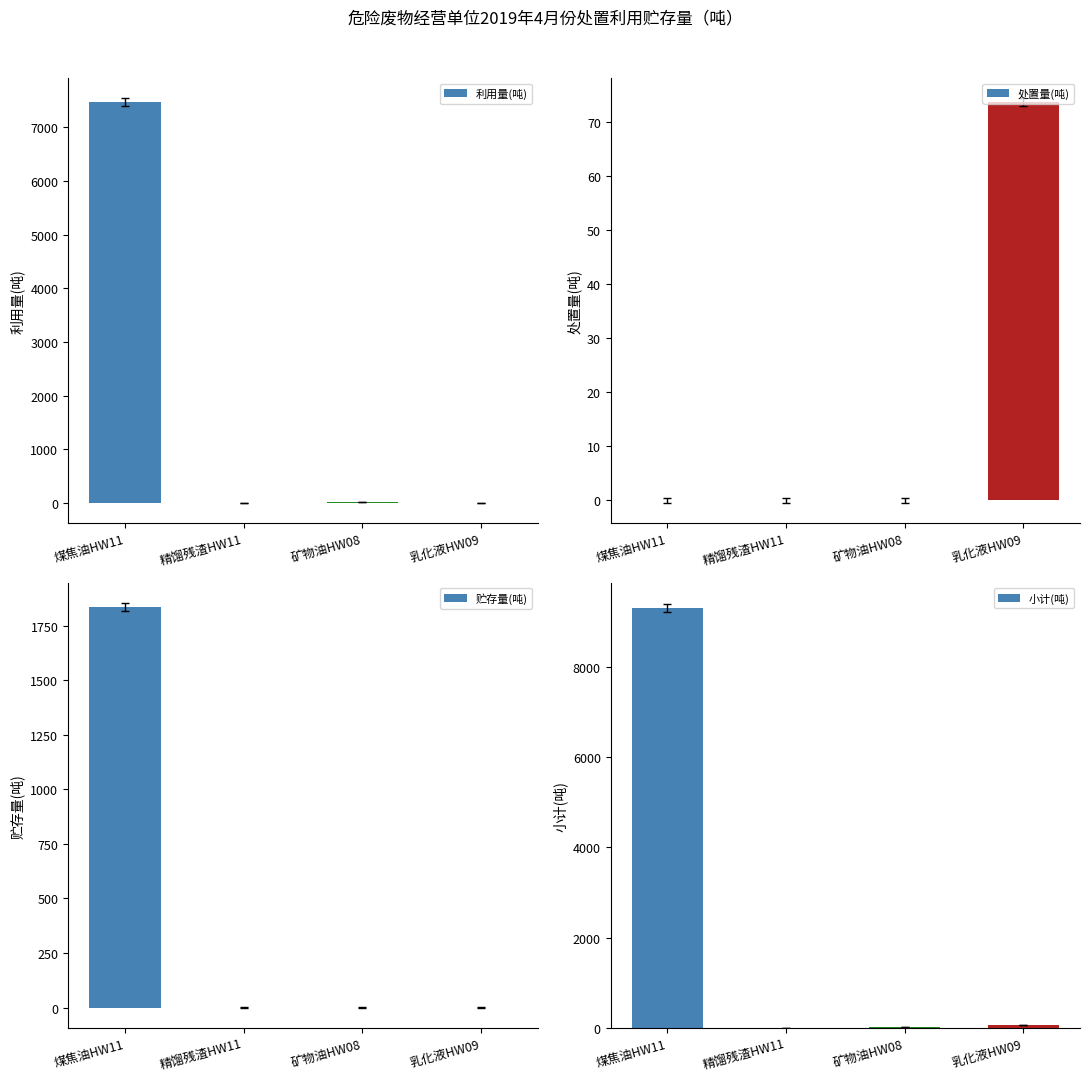

At how many categories does at least one series exceed 4449?

1